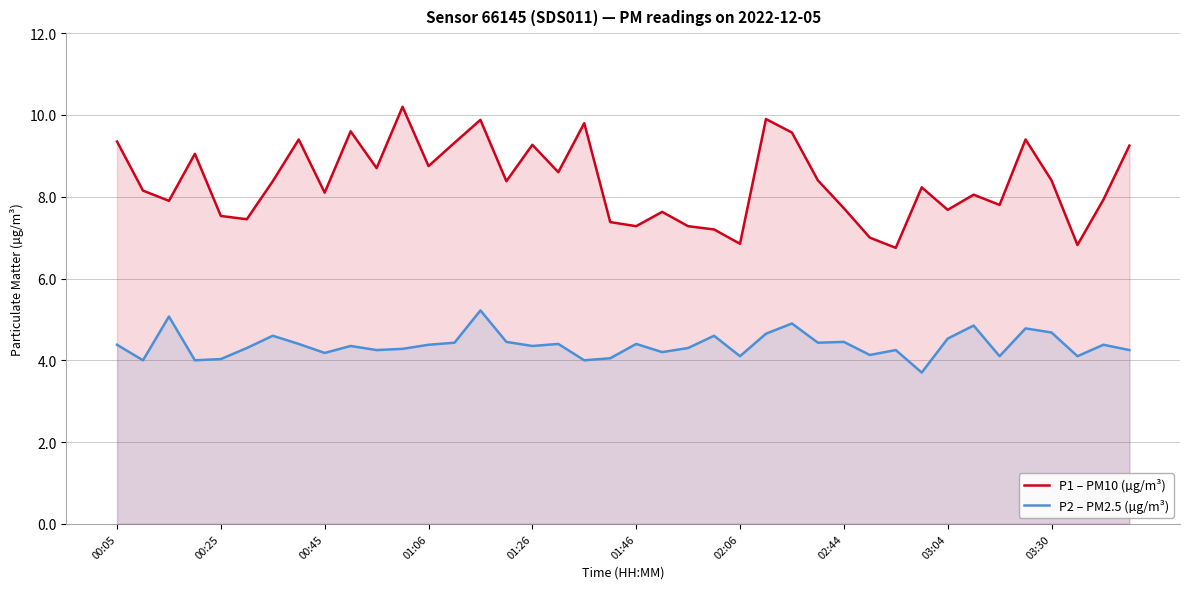

List the series in order of their peak value, highest first.

P1 – PM10 (µg/m³), P2 – PM2.5 (µg/m³)